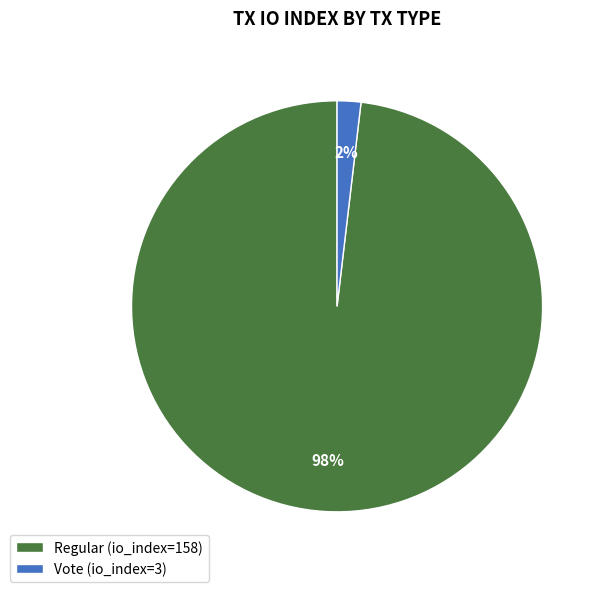

Does Vote (io_index=3) represent more than half of the total?

No